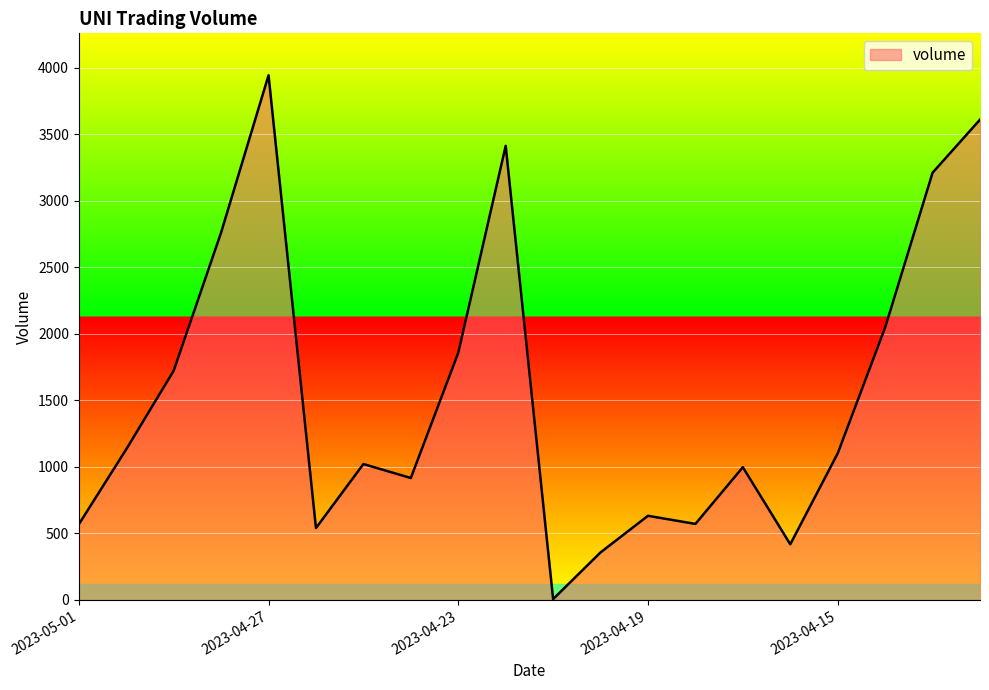

What is the maximum value shown in the chart?

3942